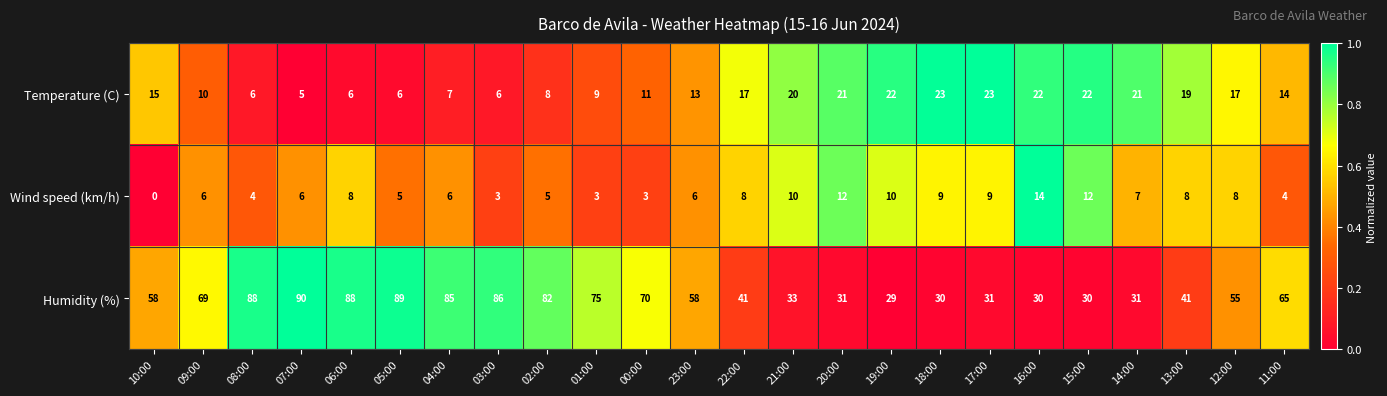

At which category is the sum across all series the highest?

06:00